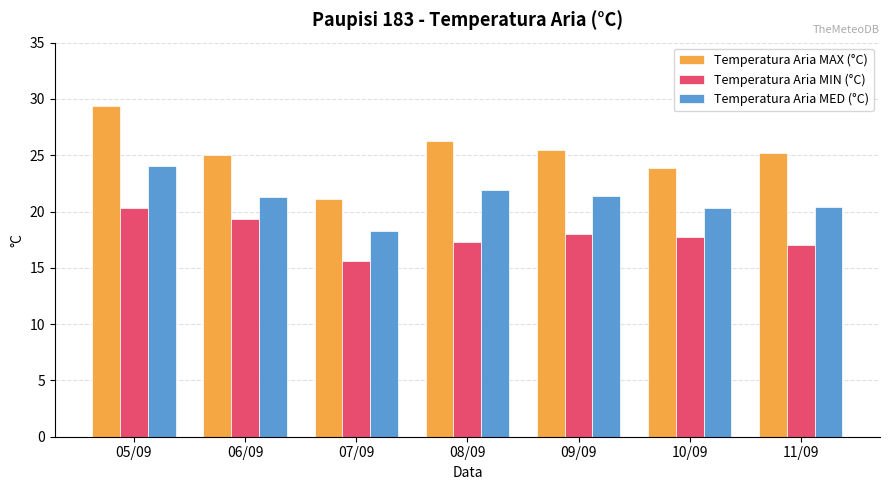

Which series has the largest total across all categories?

Temperatura Aria MAX (°C)